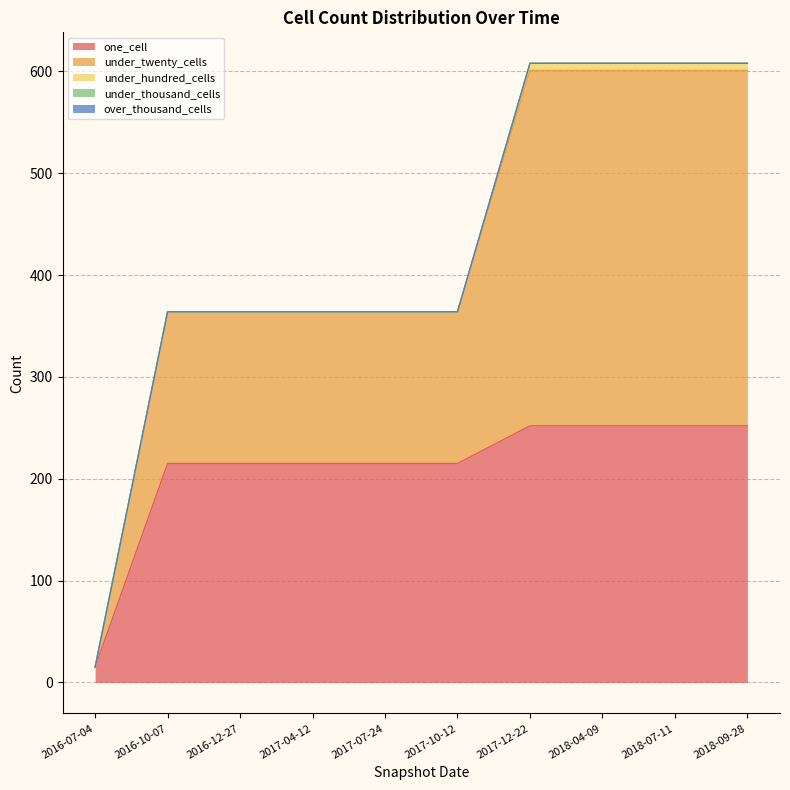

True or false: over_thousand_cells and under_thousand_cells cross at least once.

False